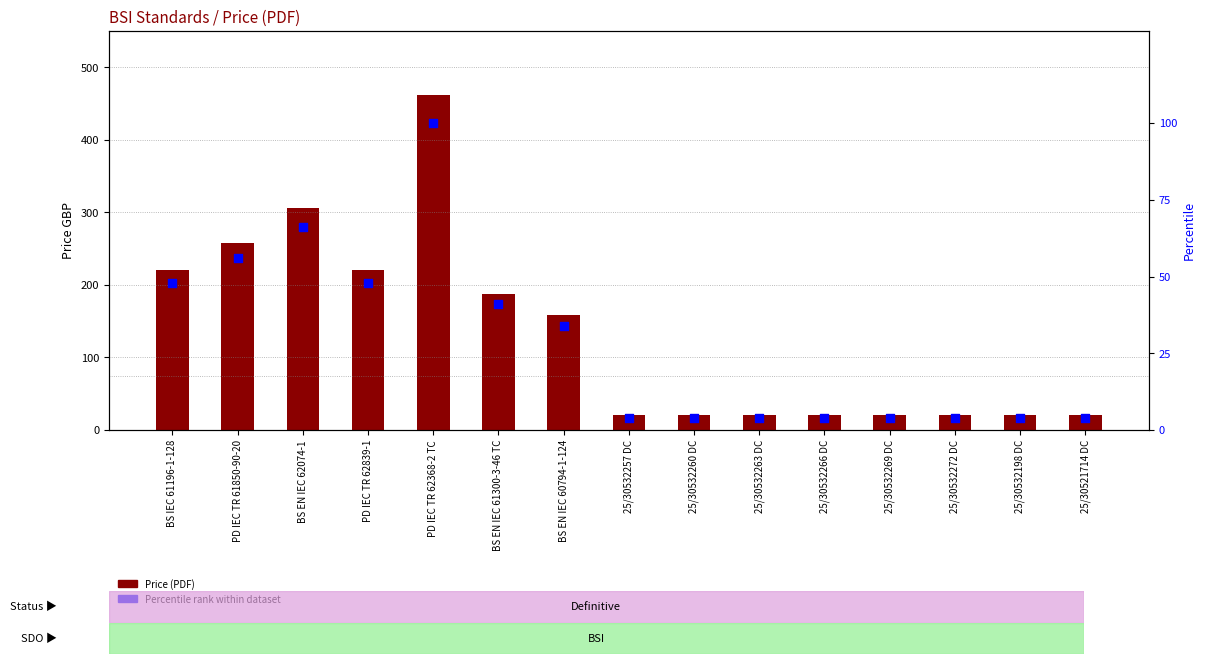

At how many categories does at least one series exceed 162?

6